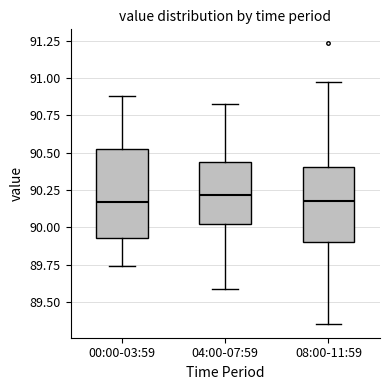

Where does the upper whisker of the box for 00:00-03:59 end on the y-axis? The values are not printed on the chart, so give them approximately, as read against the axis.

90.90